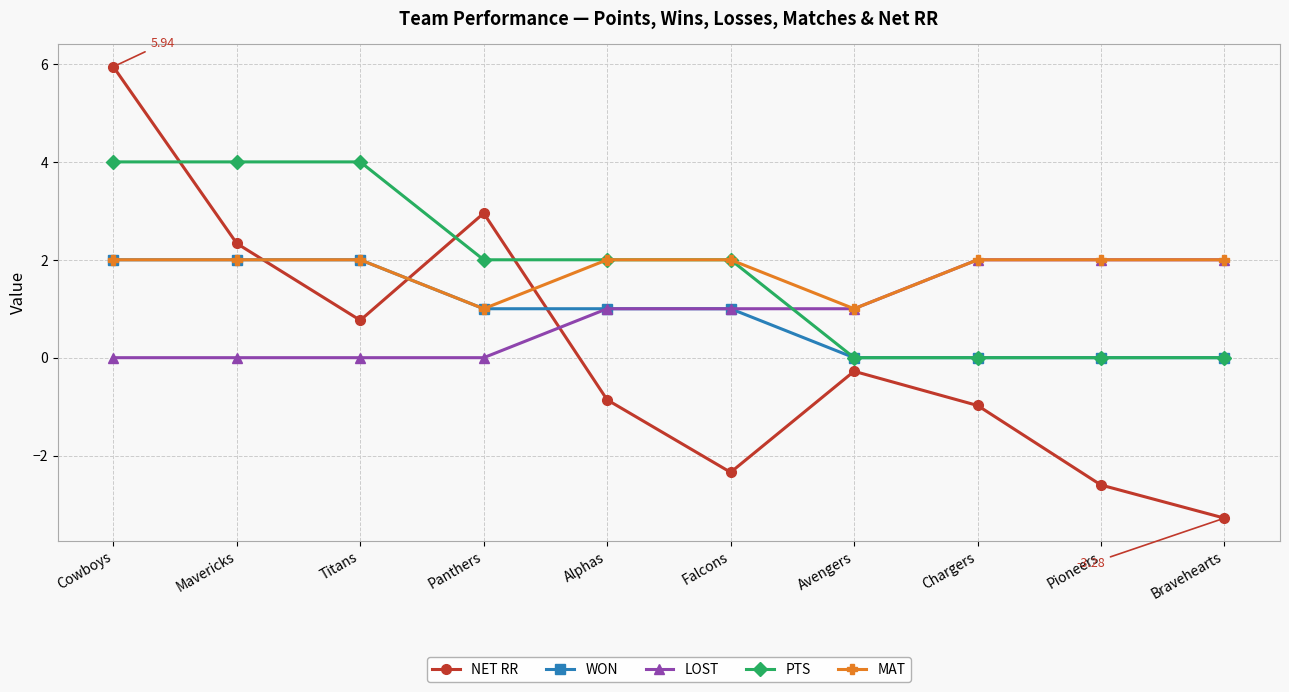

Reading left to right, what are all the values shown in this chart?

NET RR: 5.9	2.3	0.8	3.0	-0.9	-2.3	-0.3	-1.0	-2.6	-3.3
WON: 2.0	2.0	2.0	1.0	1.0	1.0	0.0	0.0	0.0	0.0
LOST: 0.0	0.0	0.0	0.0	1.0	1.0	1.0	2.0	2.0	2.0
PTS: 4.0	4.0	4.0	2.0	2.0	2.0	0.0	0.0	0.0	0.0
MAT: 2.0	2.0	2.0	1.0	2.0	2.0	1.0	2.0	2.0	2.0